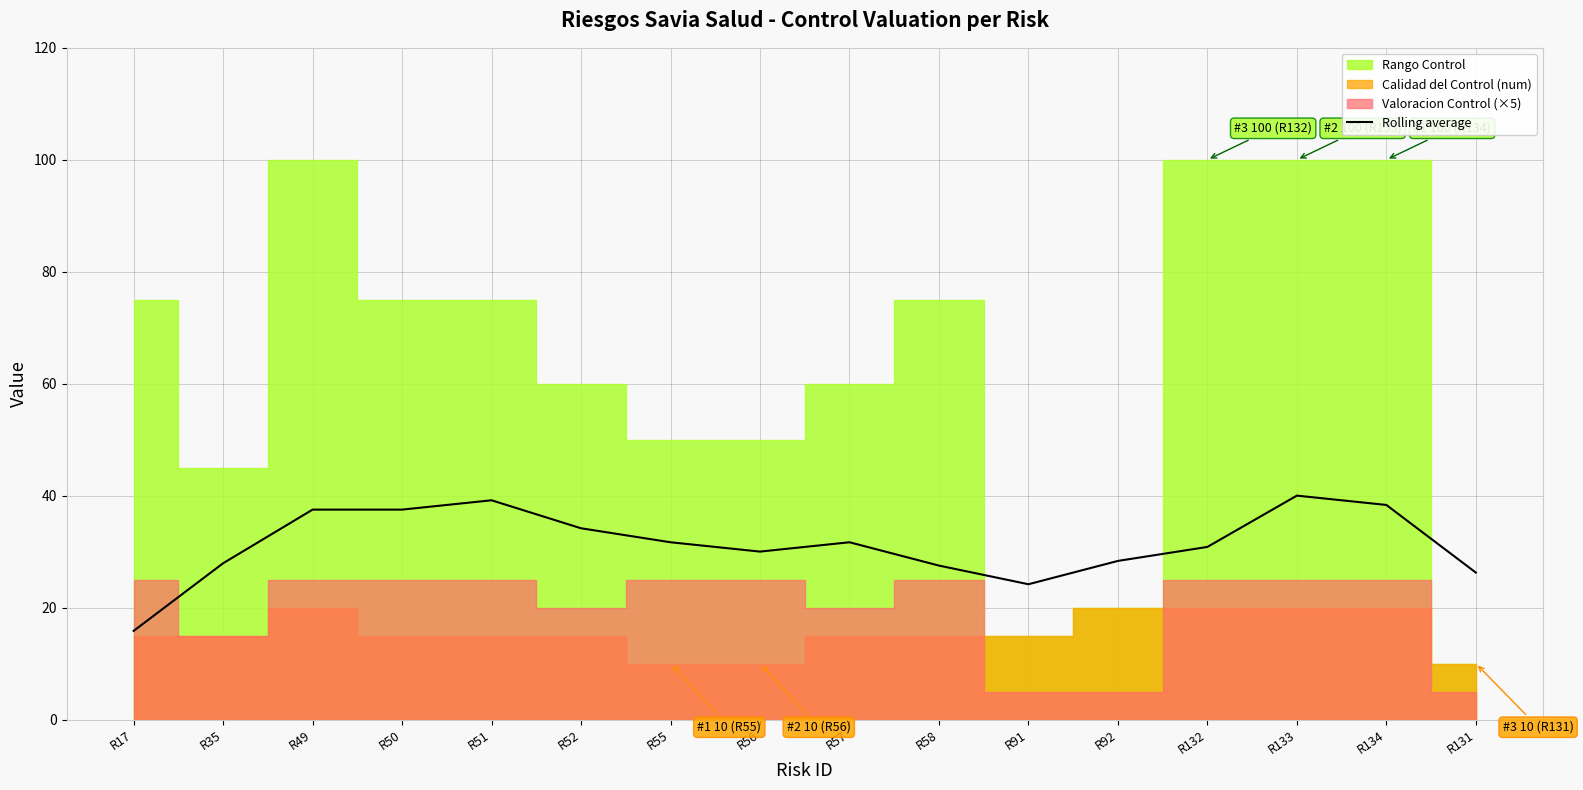

True or false: the data has more than 0 interior local peaks.

True